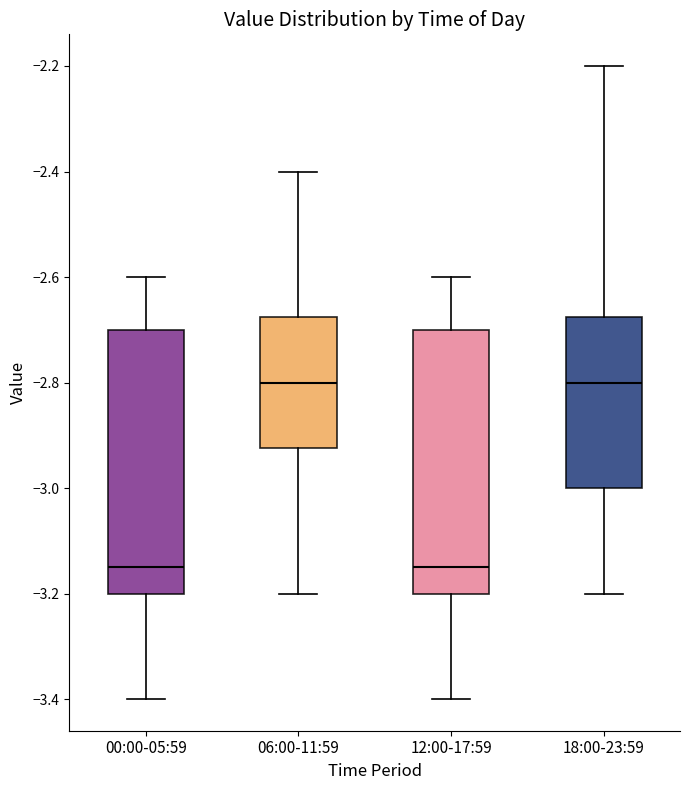

Where does the lower whisker of the box for 06:00-11:59 end on the y-axis? The values are not printed on the chart, so give them approximately, as read against the axis.

-3.20